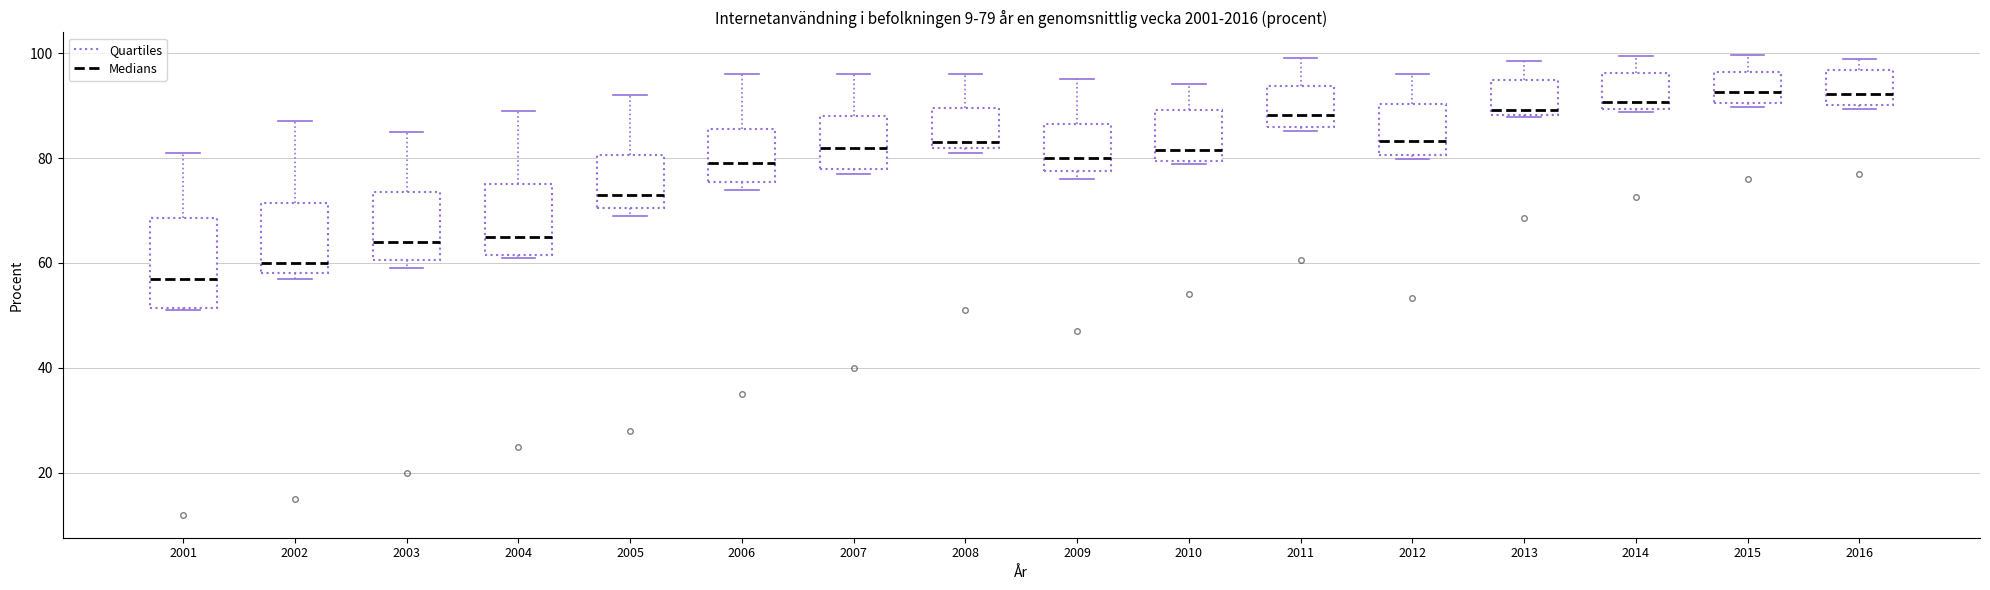

Which box is the tallest, from its lower edge to its upper edge?

2001